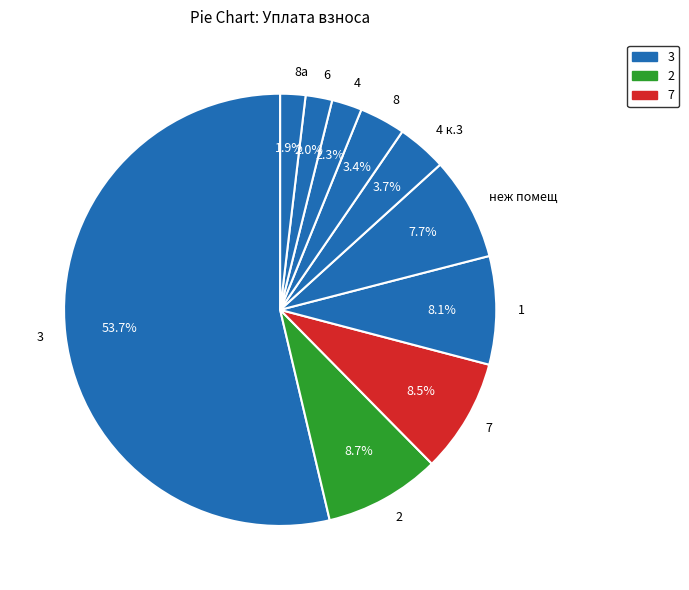

To the nearest percent, what percentage of the pie is 4?

2%